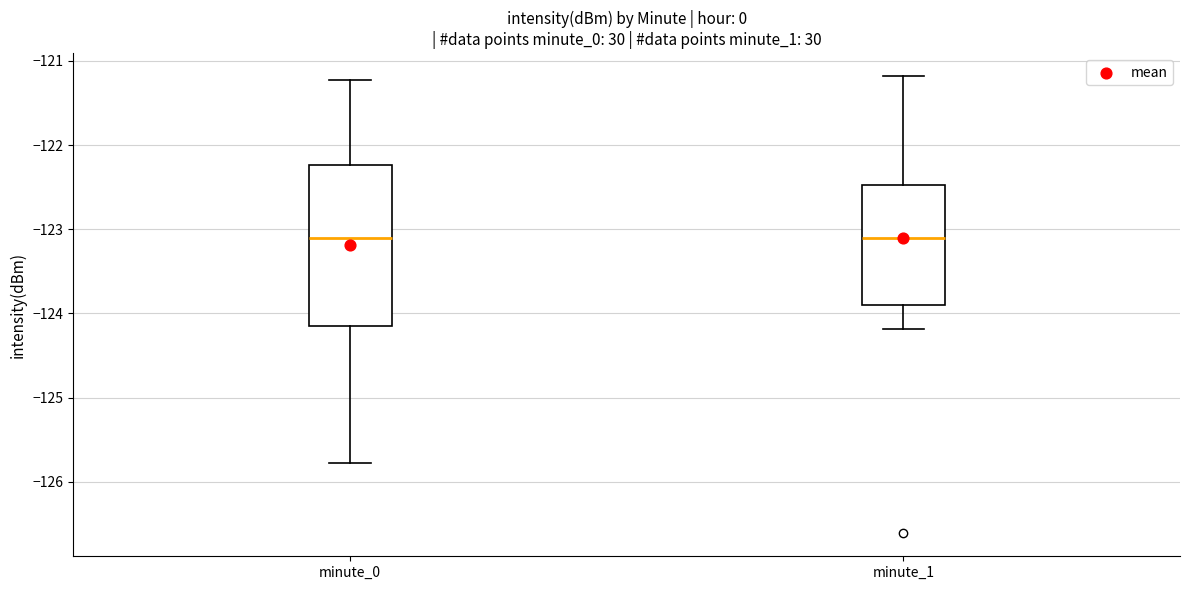

Reading left to right, read every box against the y-axis: the position of its median line, the range the box covers, and the ends of its whiskers. The values are not printed on the chart, so give them approximately, as read against the axis.

minute_0: median -123.1, box -124.2 to -122.2, whiskers -125.8 to -121.2
minute_1: median -123.1, box -123.9 to -122.5, whiskers -124.2 to -121.2